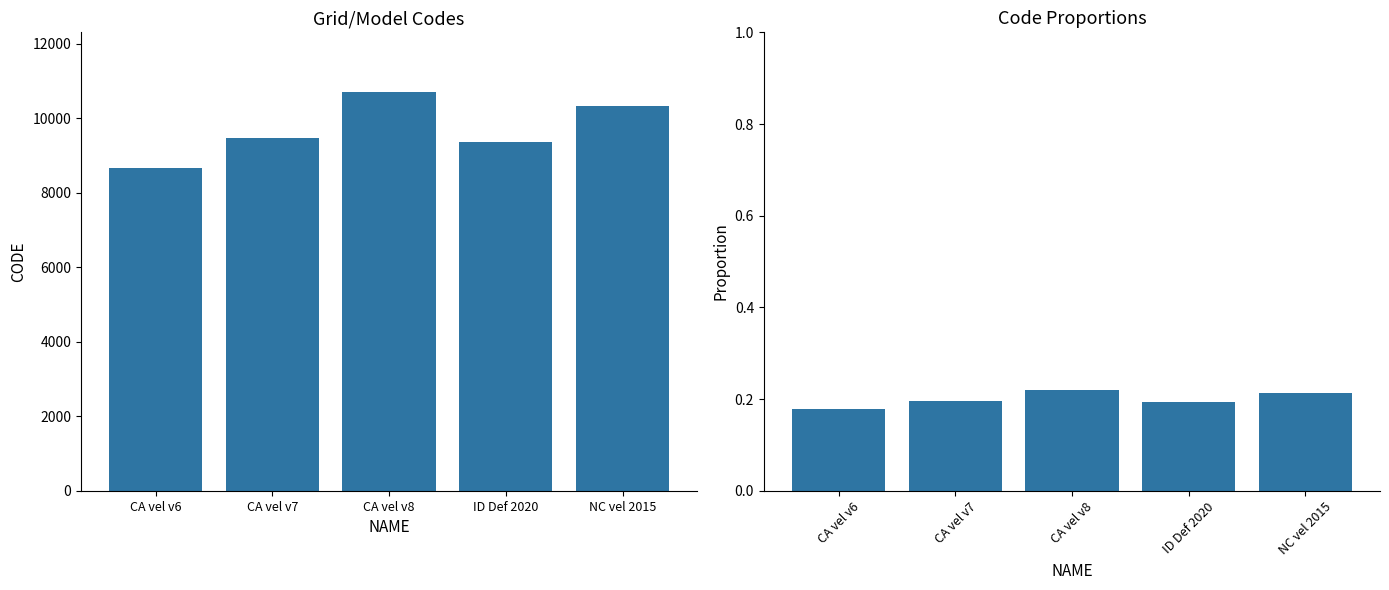

Reading right to left, list all the values displayed in this chart.

CODE: NC vel 2015=10323.0	ID Def 2020=9375.0	CA vel v8=10707.0	CA vel v7=9483.0	CA vel v6=8676.0
CODE Proportion: NC vel 2015=0.2	ID Def 2020=0.2	CA vel v8=0.2	CA vel v7=0.2	CA vel v6=0.2